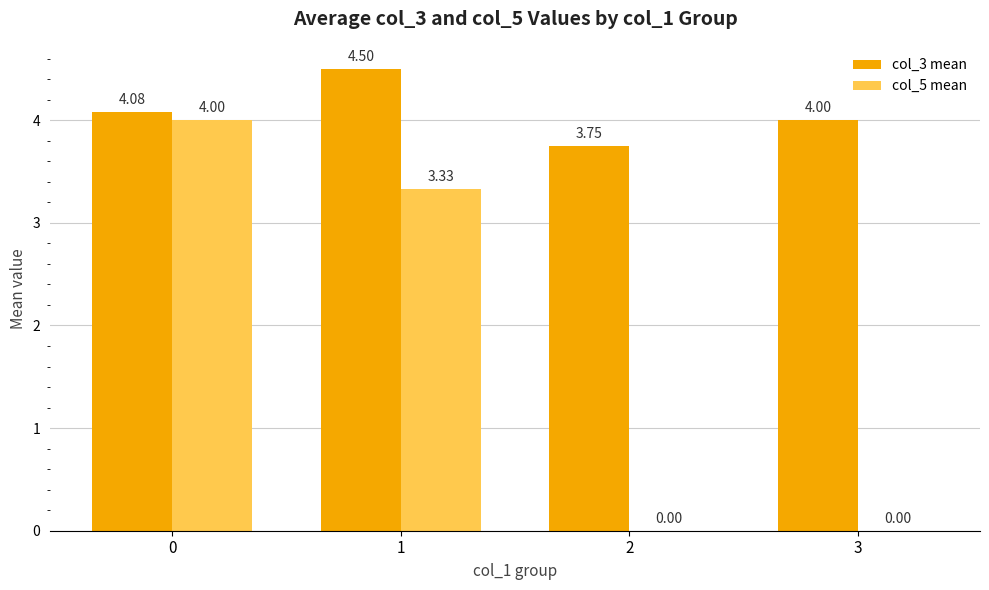

What is the total value across all series at 0?

8.1